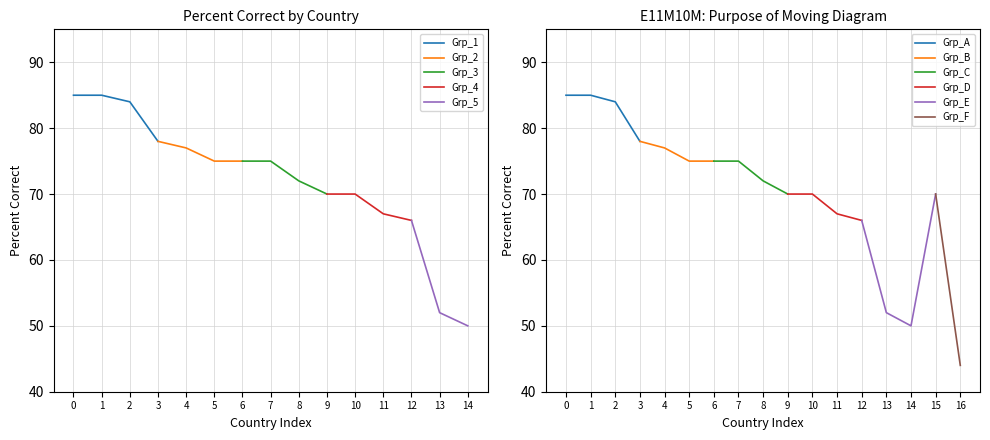

Is it true that Grp_1 equals 85 at 0?

True